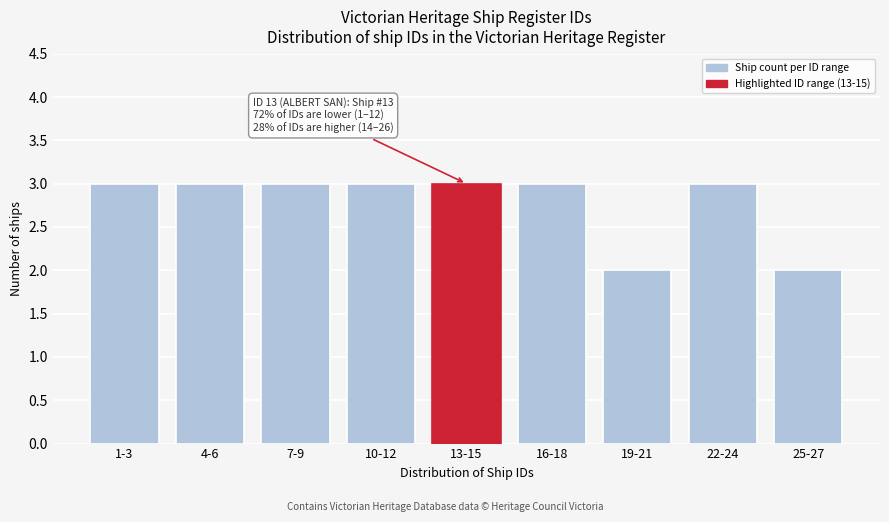

Reading left to right, list all the values displayed in this chart.

1-3=3	4-6=3	7-9=3	10-12=3	13-15=3	16-18=3	19-21=2	22-24=3	25-27=2